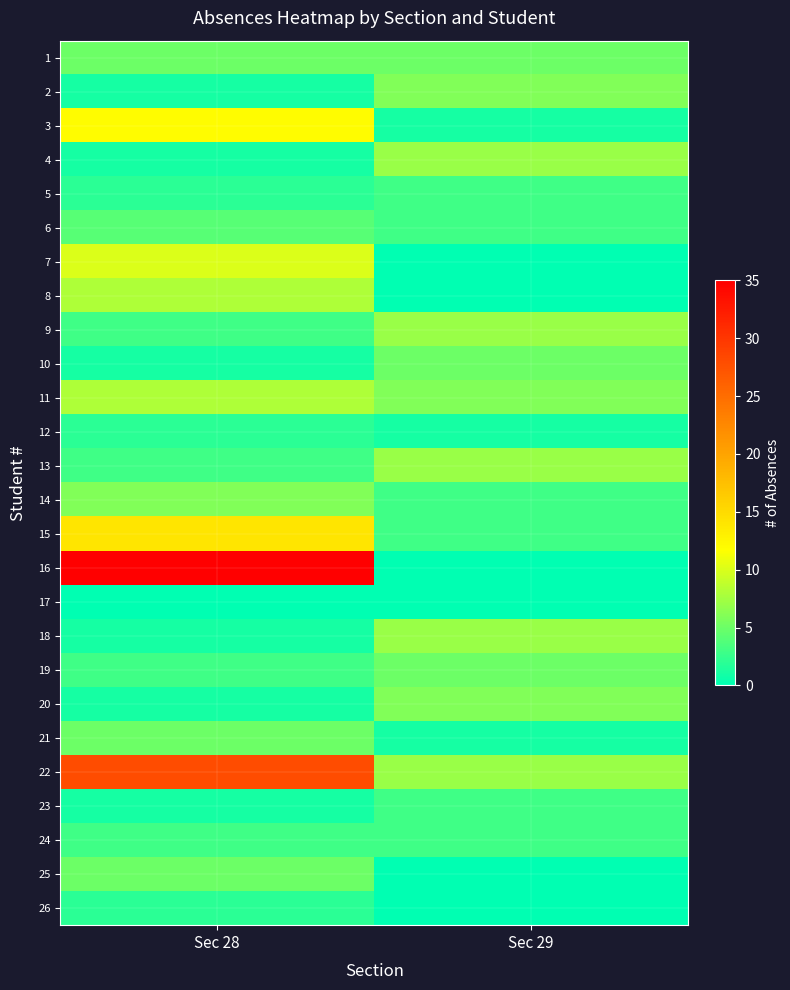

How many distinct data groups are displayed?

26